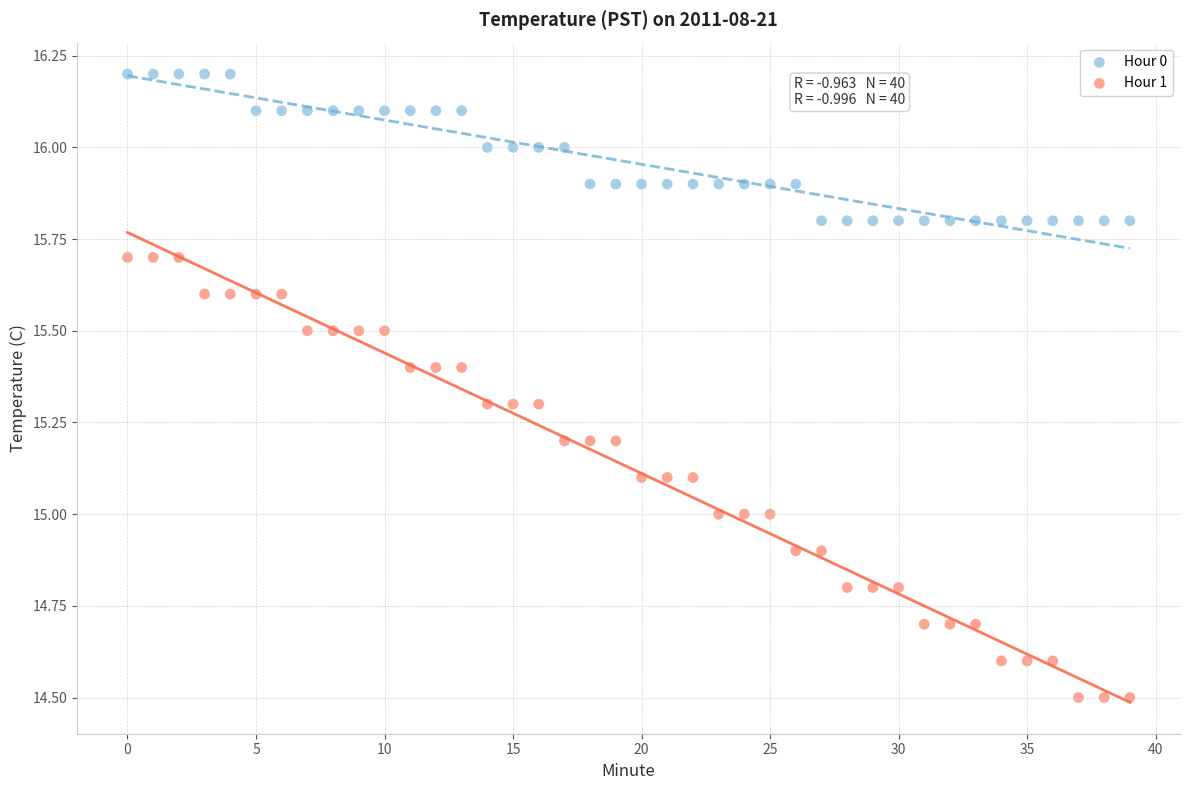

Which series reaches the minimum Y coordinate?

Hour 1